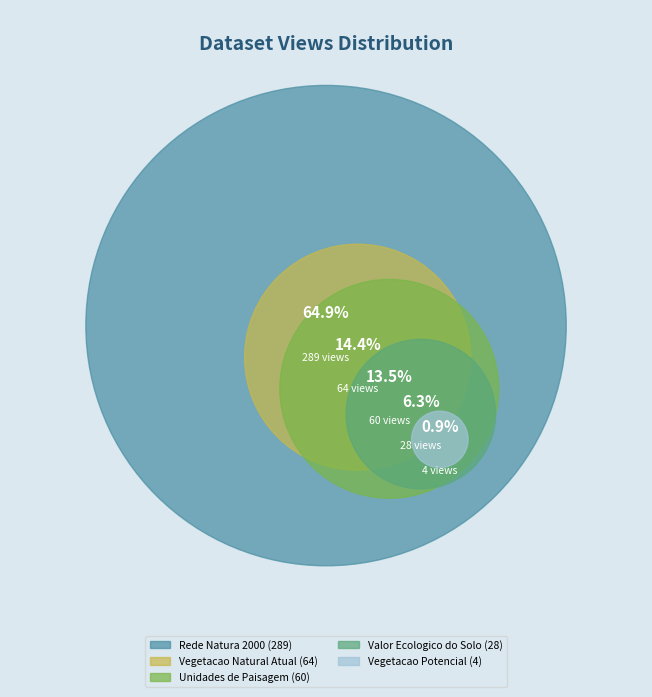

Which category accounts for the majority?

Rede Natura 2000